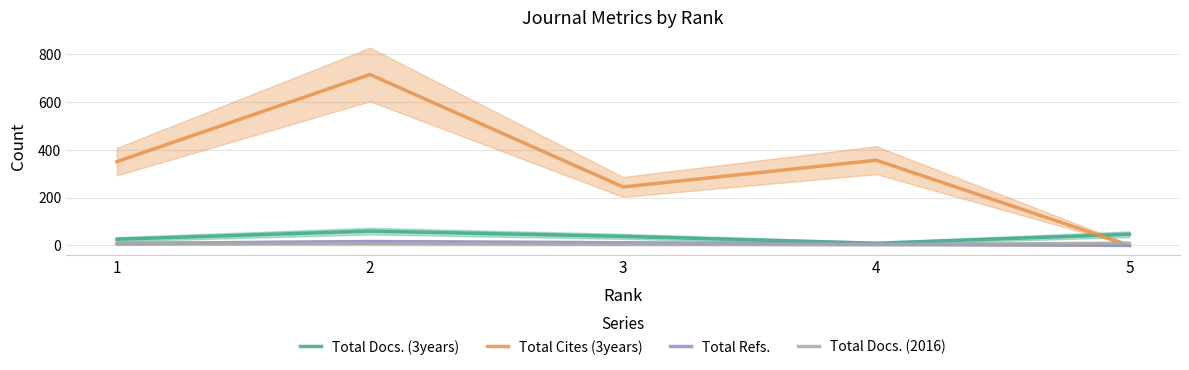

What is the sum of the Total Docs. (3years) values at 3 and 5?

85